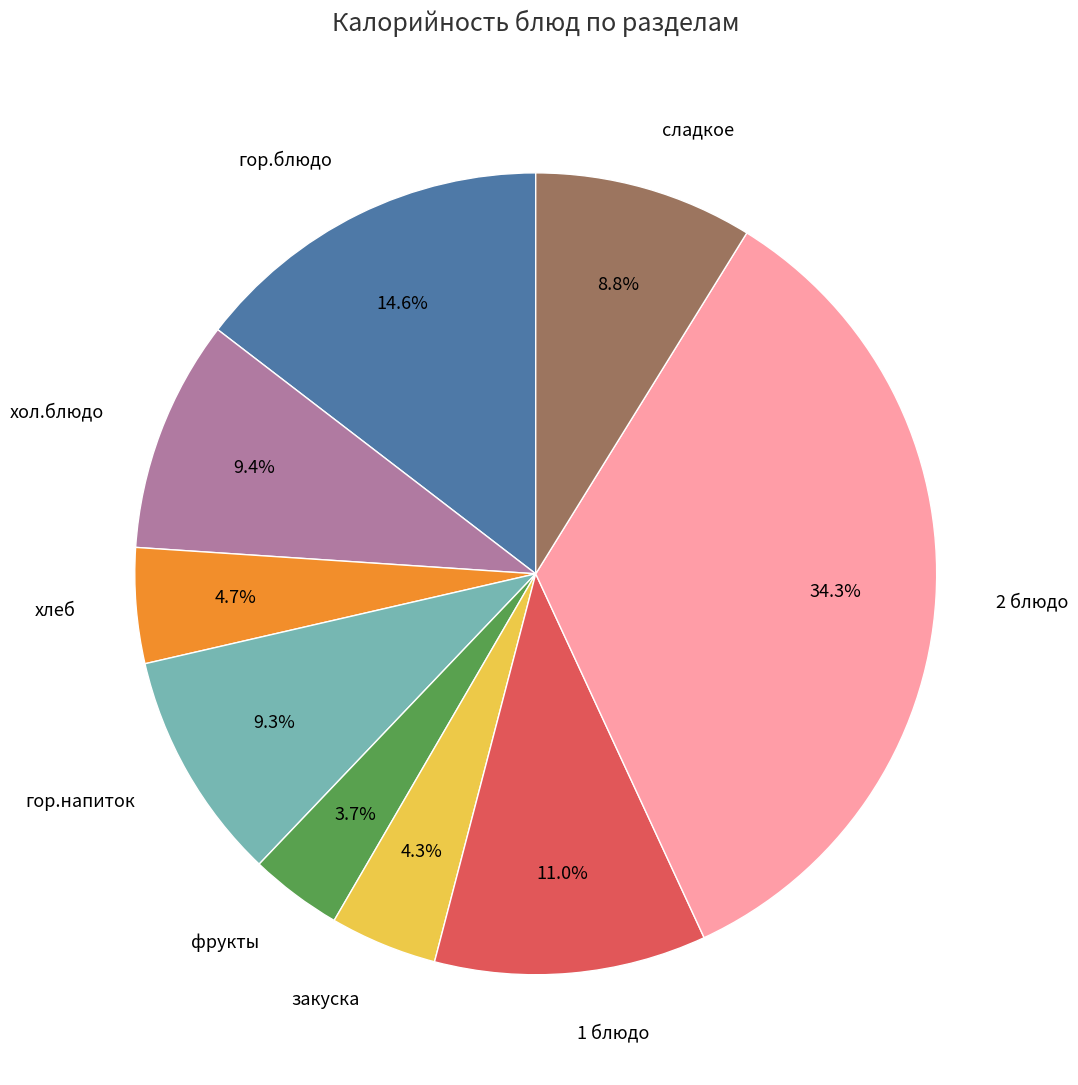

What is the ratio of the value at закуска to the value at хлеб?

0.9